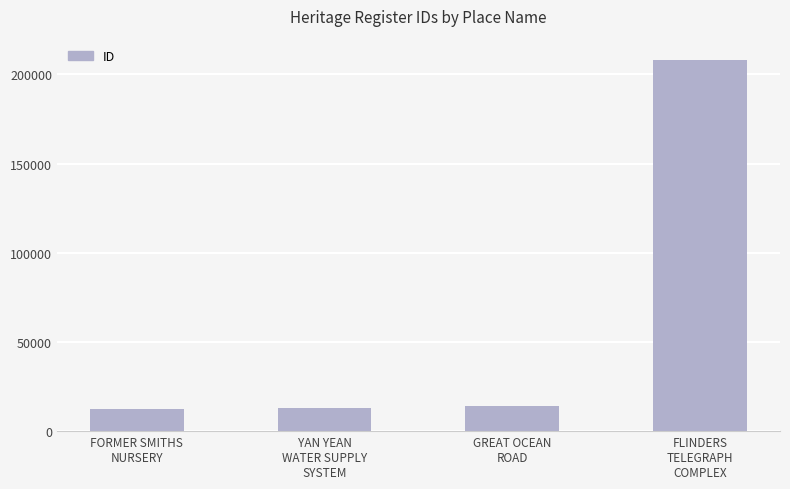

What is the difference between the second highest and second lowest values?

1140